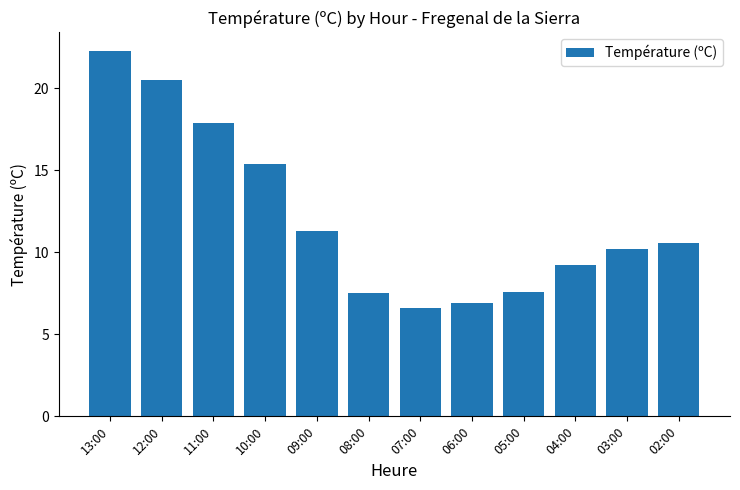

Are the bars grouped side by side (vs. stacked)?

No